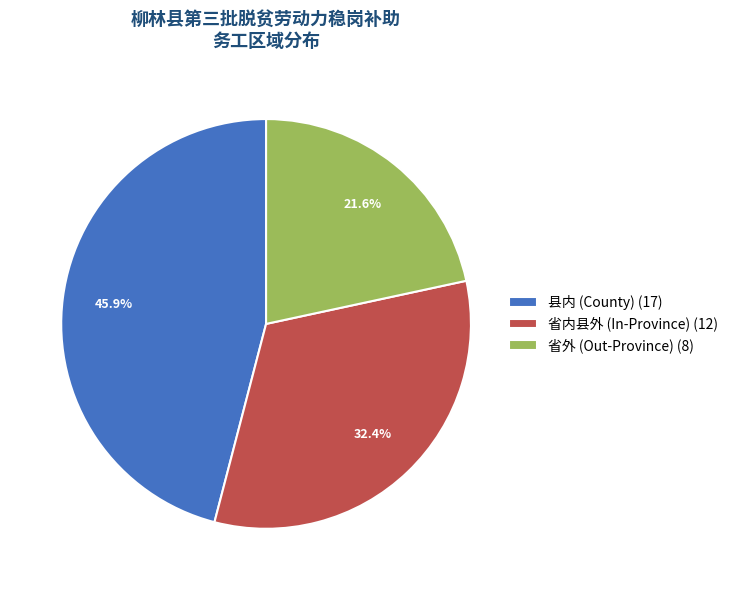

How many segments does this pie chart have?

3